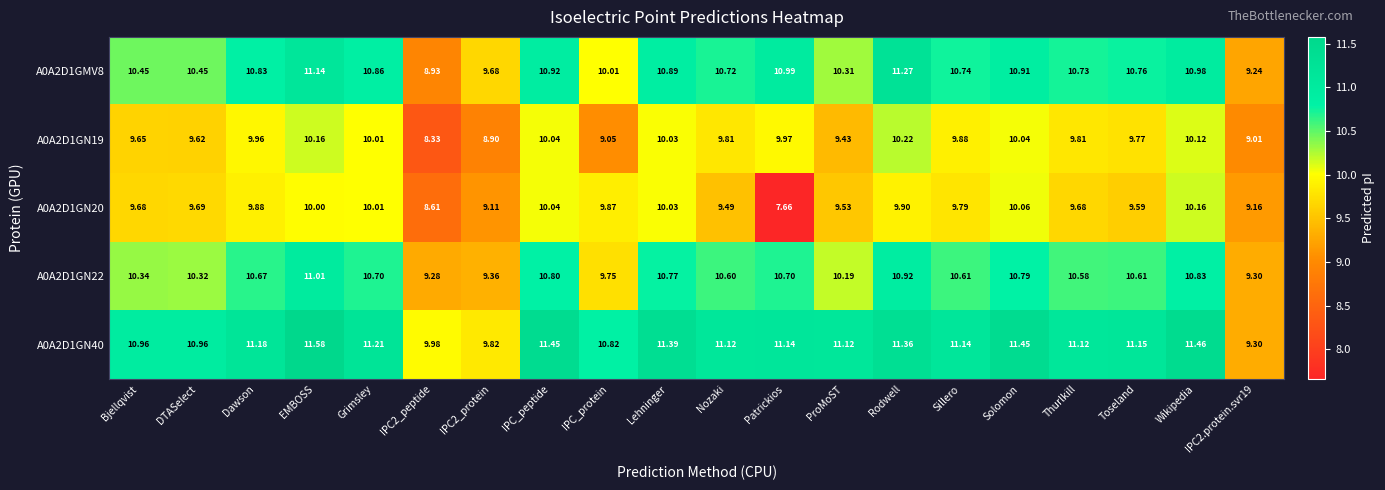

At which label does A0A2D1GN19 first exceed 9?

Bjellqvist